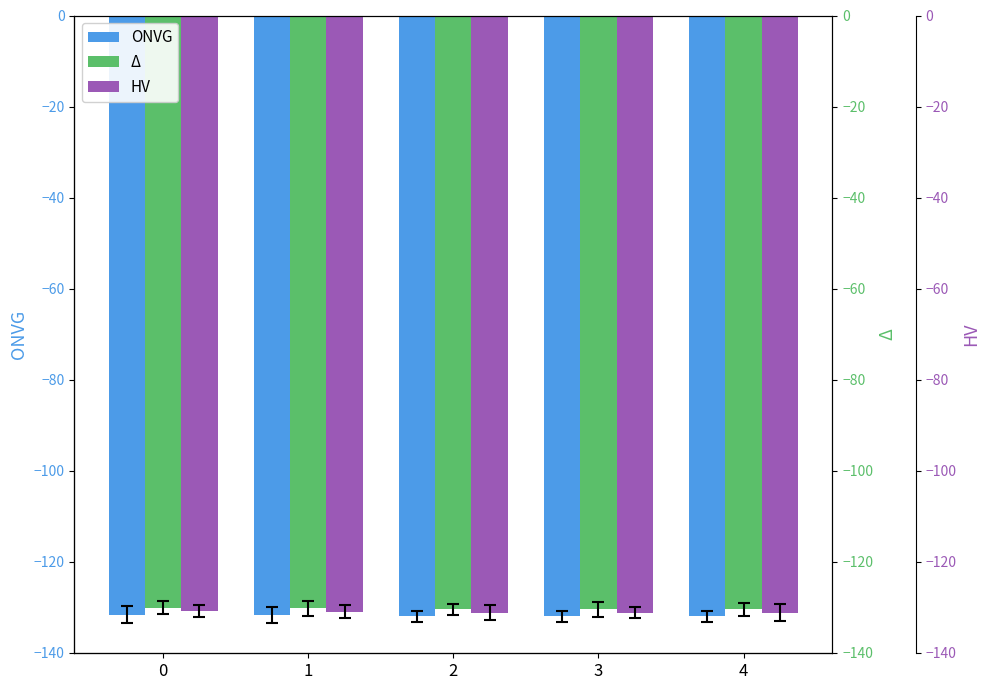

How many groups of bars are there?

5